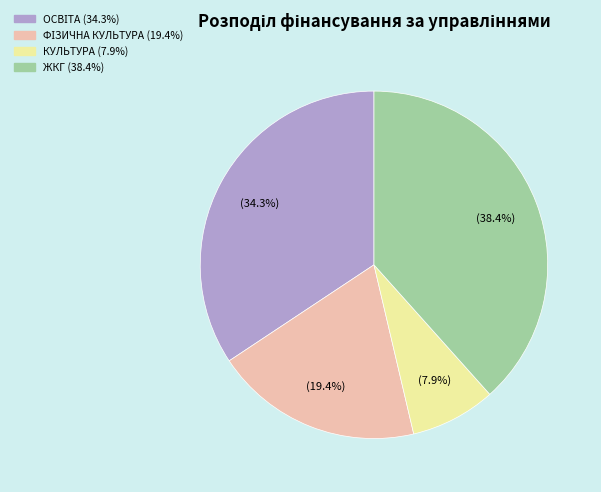

Is there a majority slice in this chart?

No